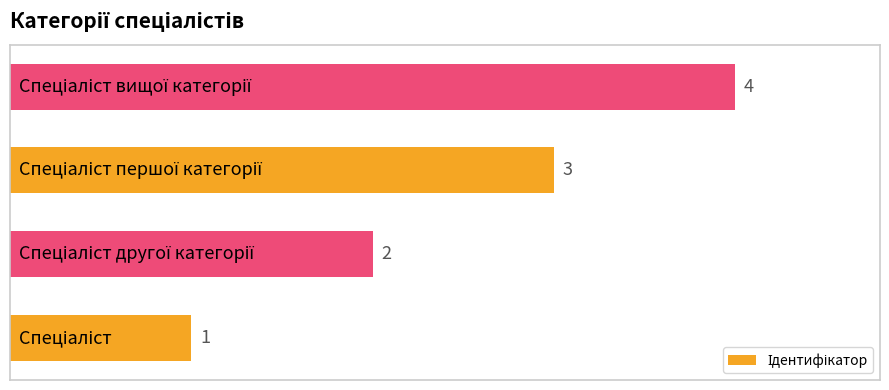

Are the bars horizontal?

Yes